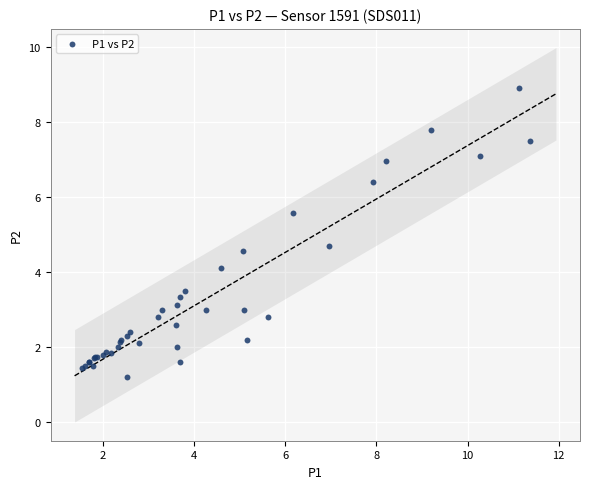

What Y value in the scatter plot is closest to 5?

4.7